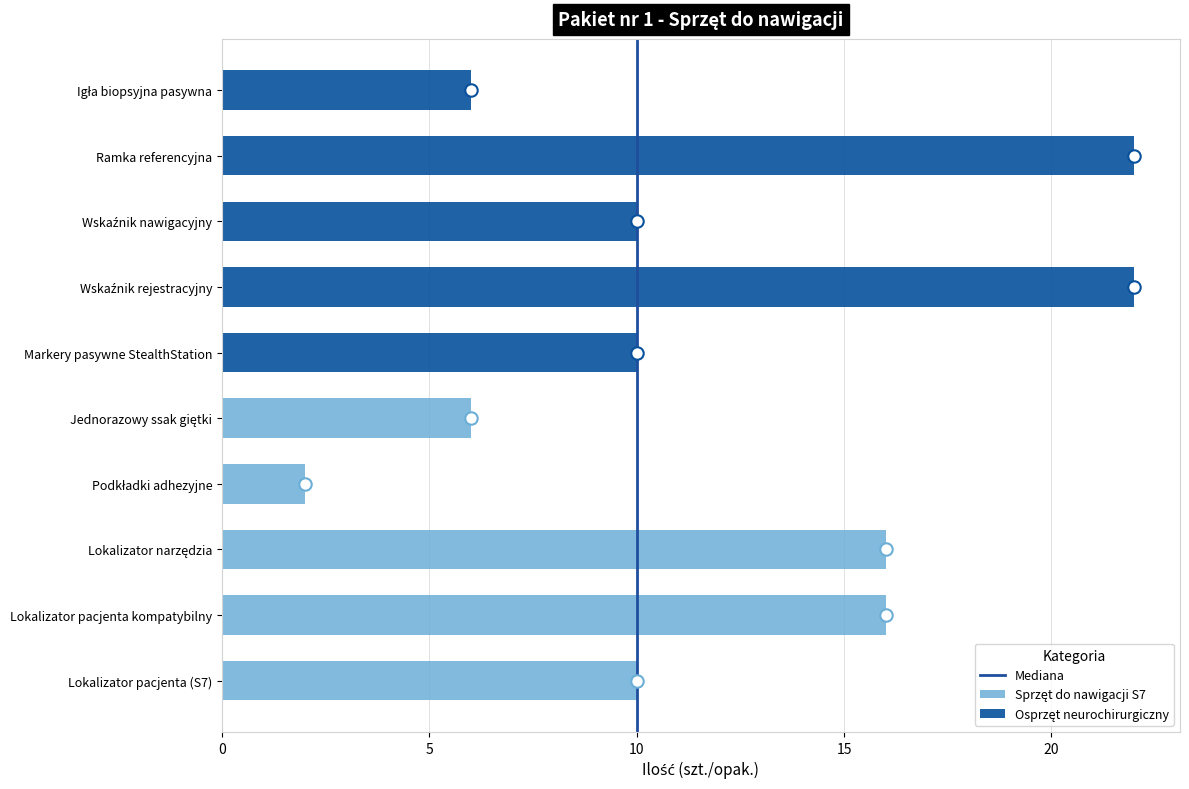

What is the ratio of the value at Podkładki adhezyjne to the value at Markery pasywne StealthStation?

0.2